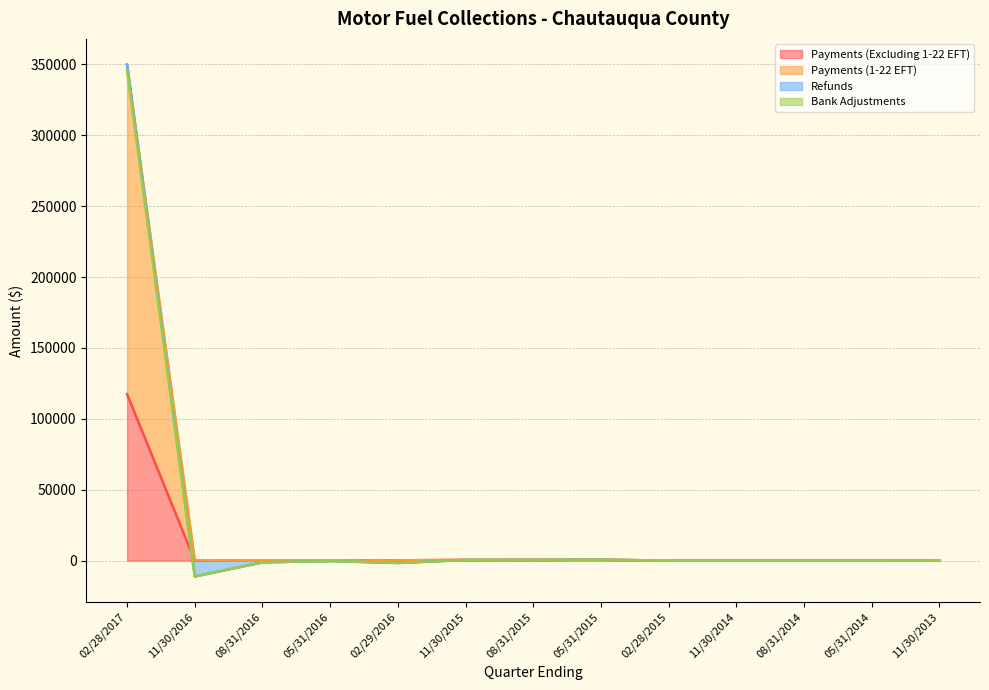

What is the sum of the Bank Adjustments values at 05/31/2015 and 05/31/2014?

651.9